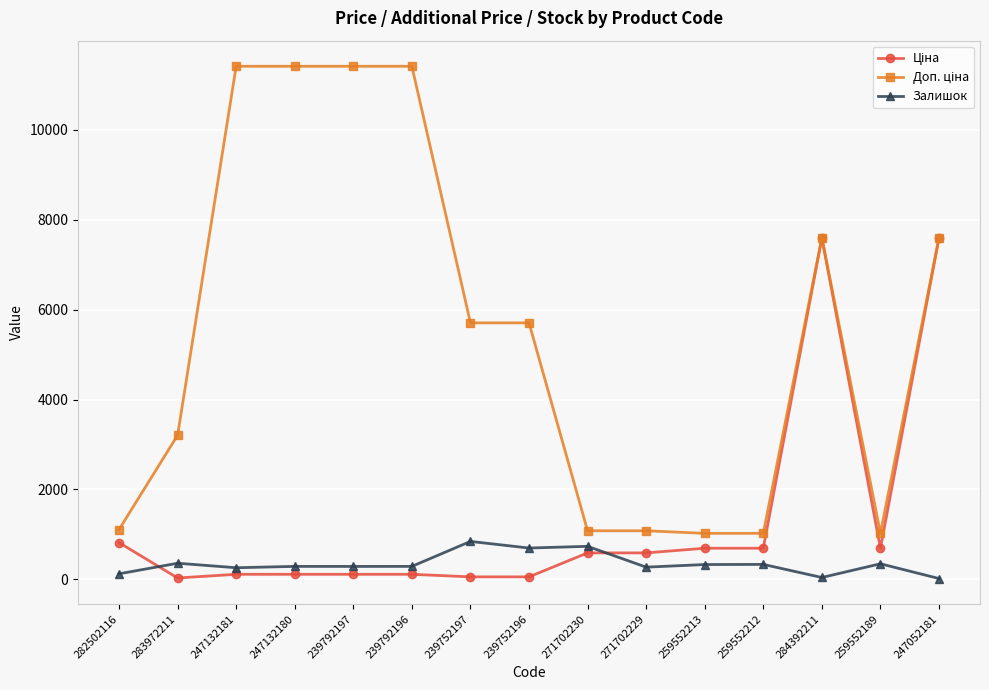

Is it true that Залишок equals 698.0 at 239752196?

True